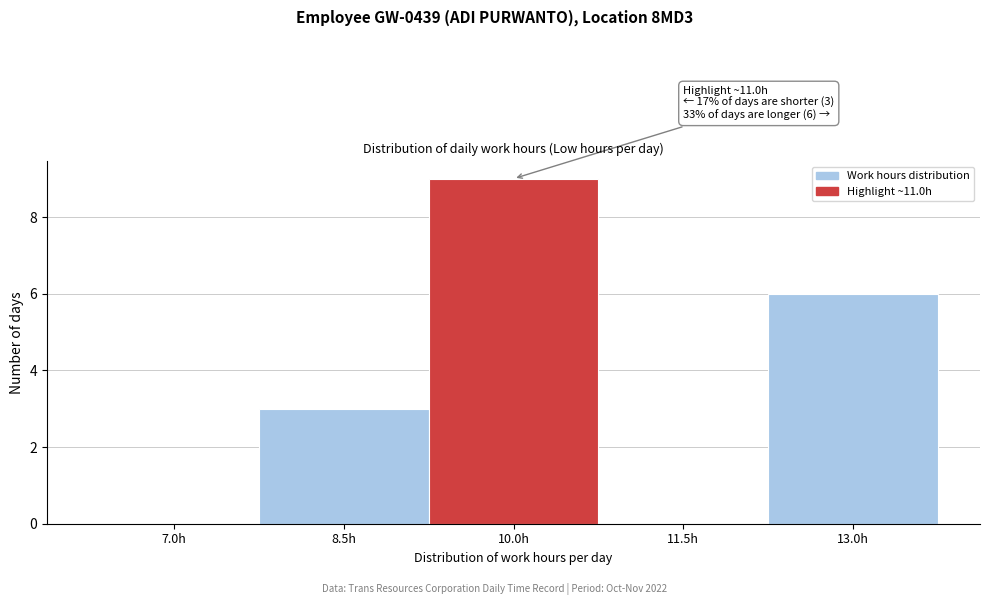

Reading left to right, transcribe all the data shown in this chart.

7.0h=0	8.5h=3	10.0h=9	11.5h=0	13.0h=6